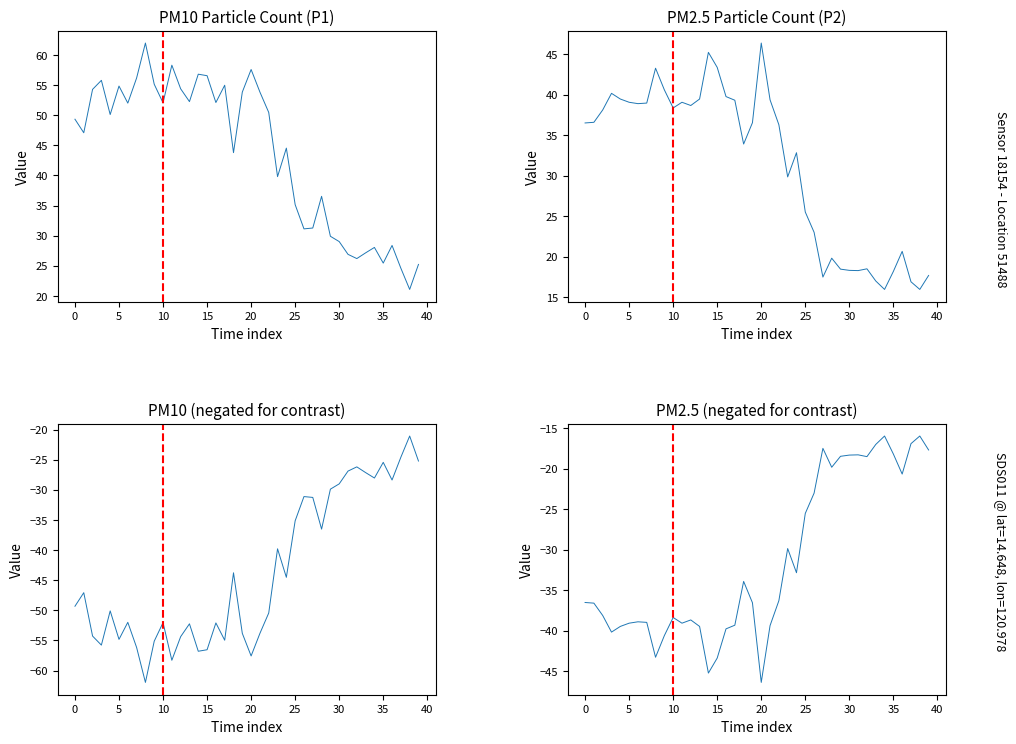

What is the highest value of the P2 series?

46.4